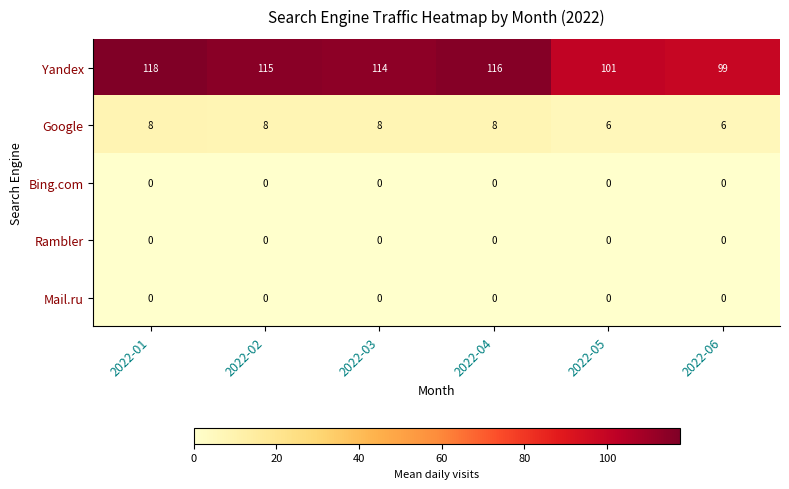

Which category has the highest value across all series?

2022-01